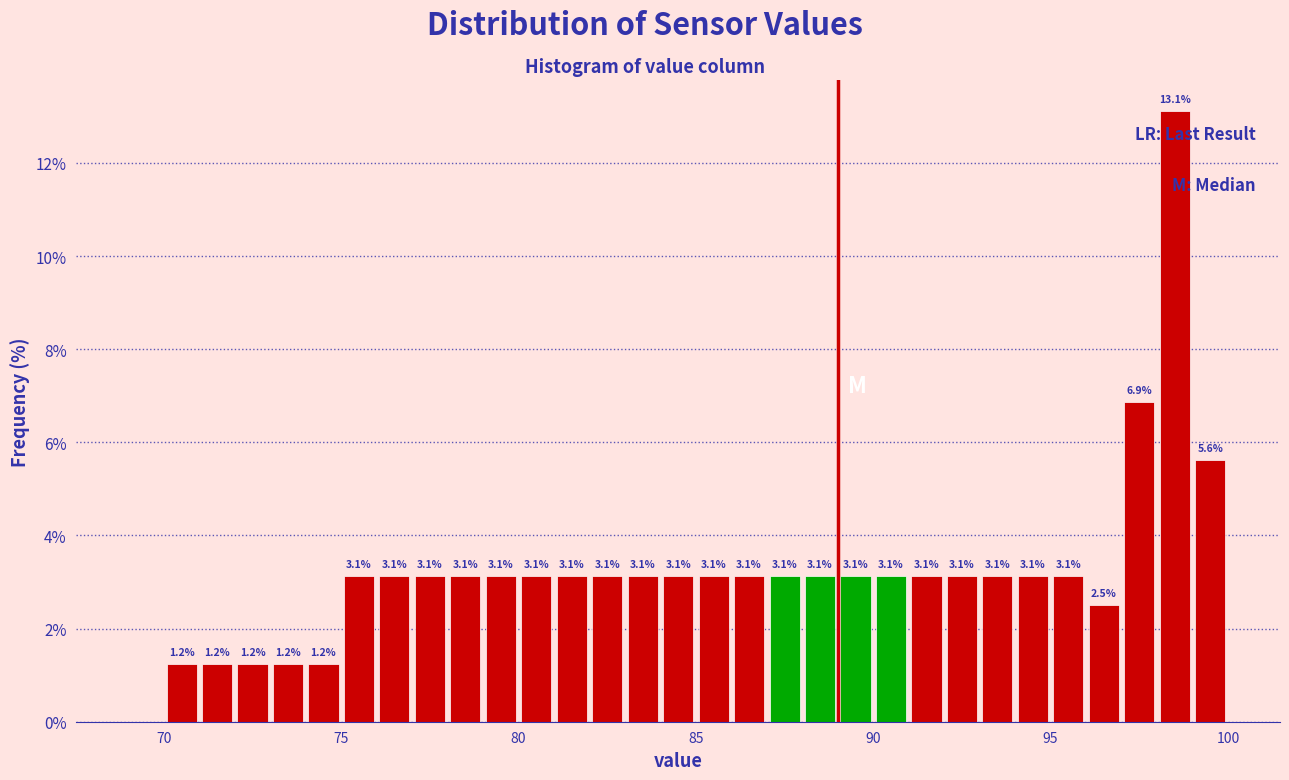

Read against the x-axis, roughly where is the centre of the tallest bar?

98.5